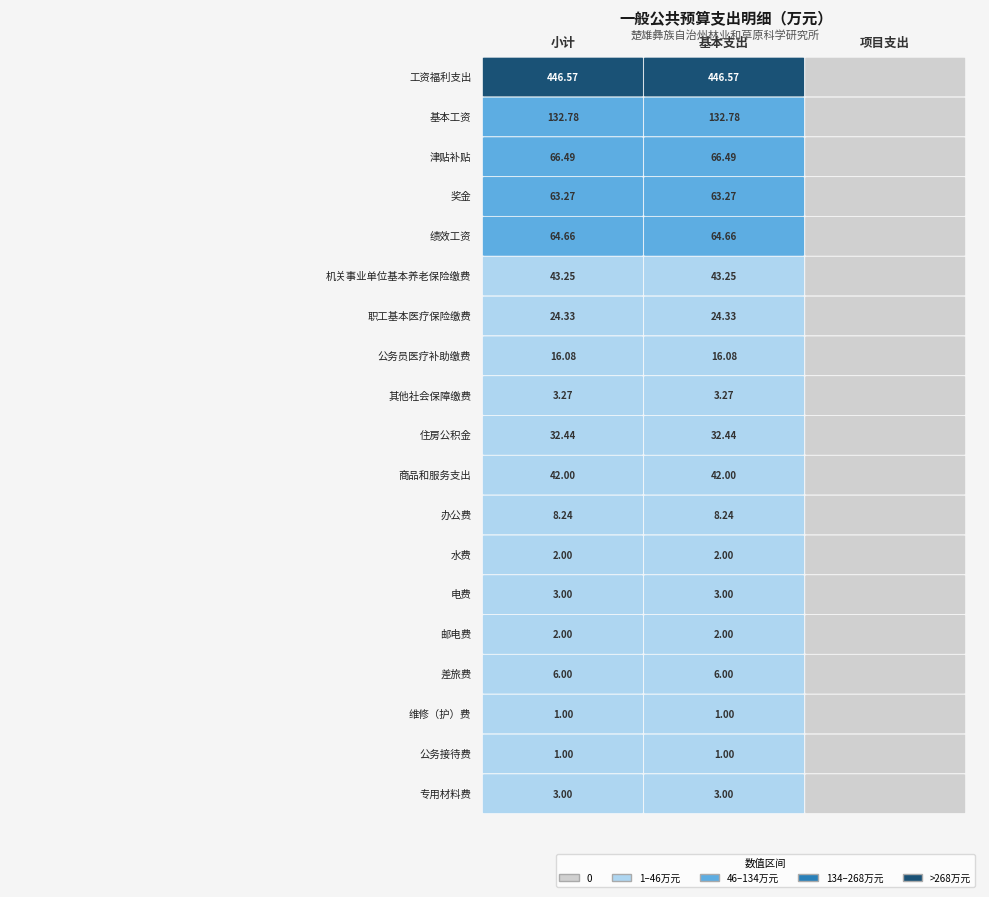

How many data points in 专用材料费 are less than 3?

1